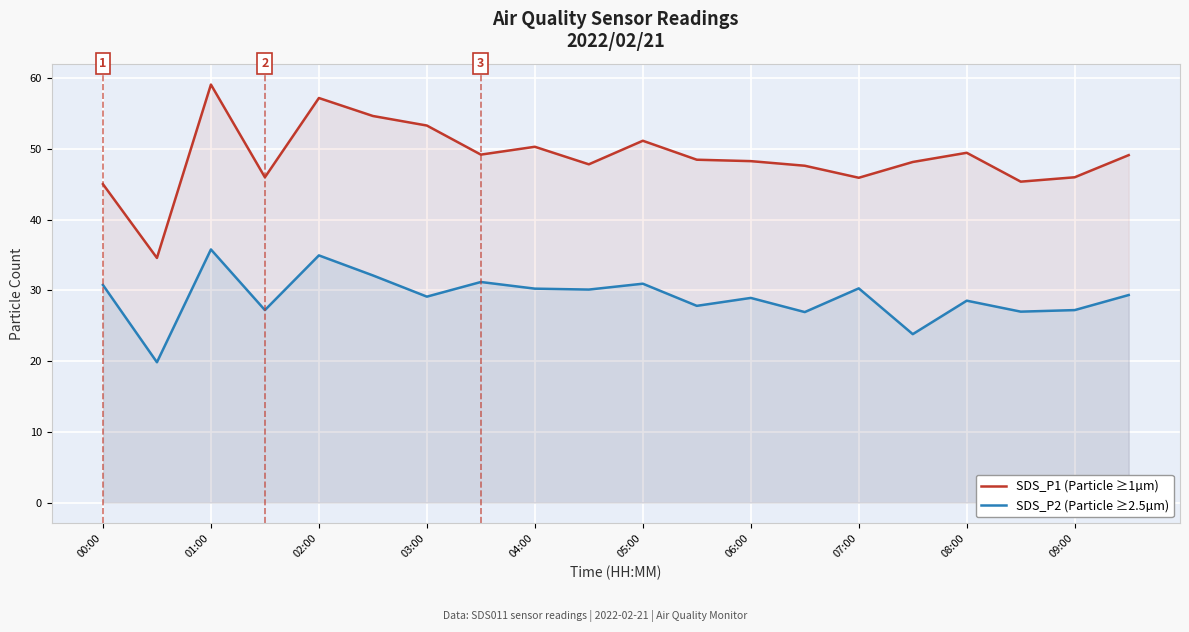

Between 01:00 and 05:00, which series saw the biggest shift?

SDS_P1 (Particle ≥1µm)